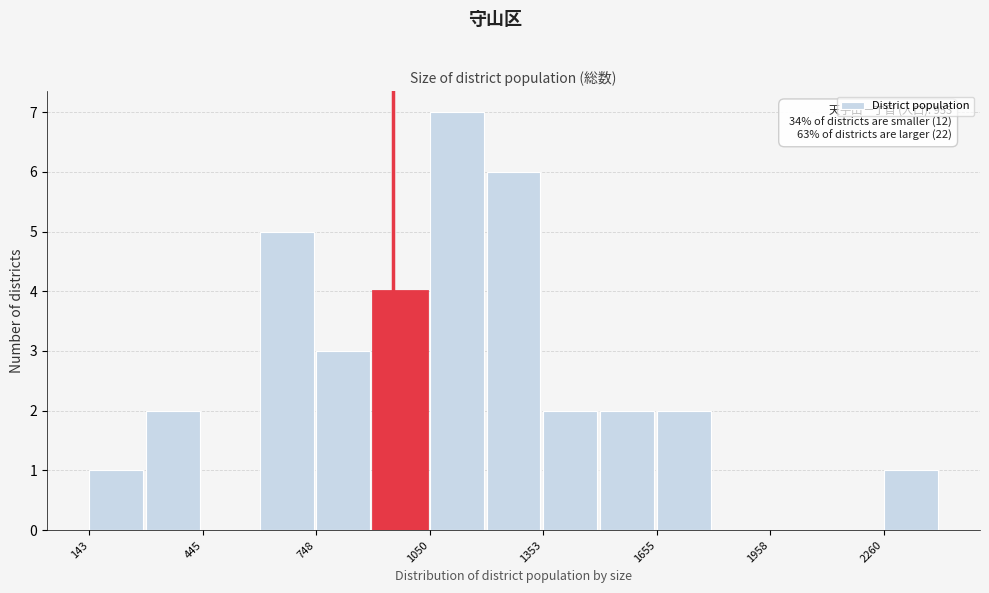

Around what value on the x-axis is the tallest bar? Give the approximate position of its centre, as read against the axis.

1100